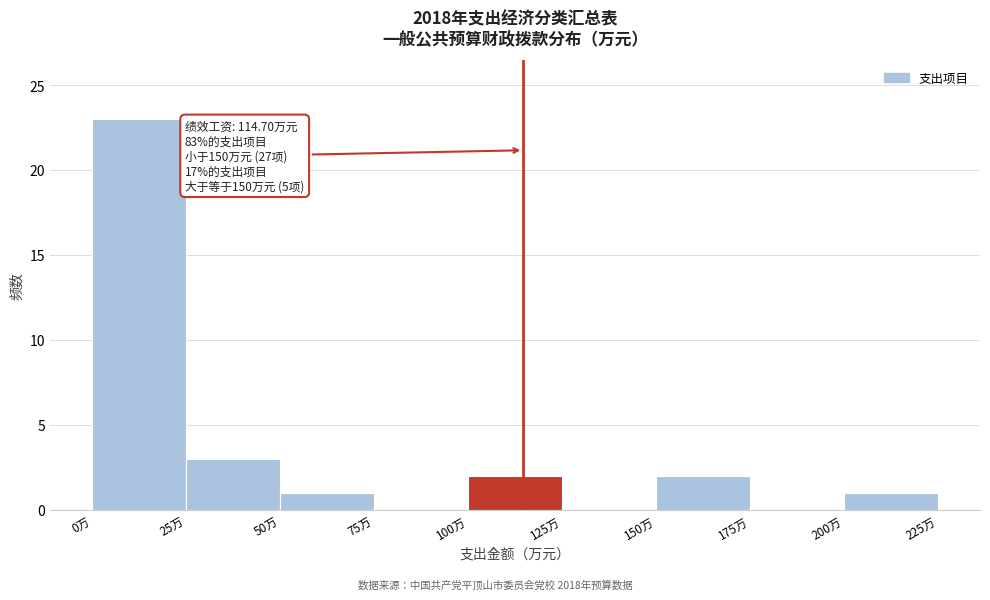

Over which range of the x-axis is the bar tallest?

0 to 25